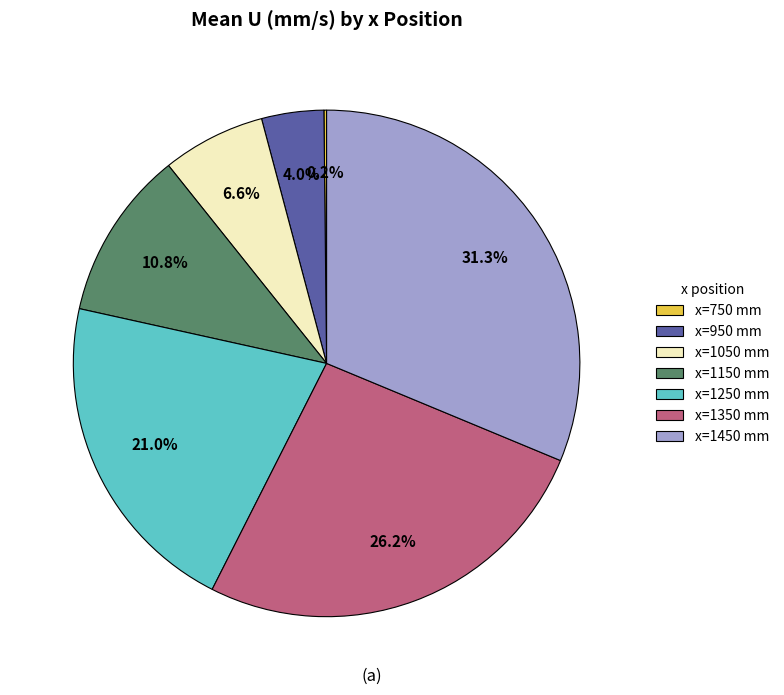

How much of the chart is everything except x=1050 mm?

93.4%